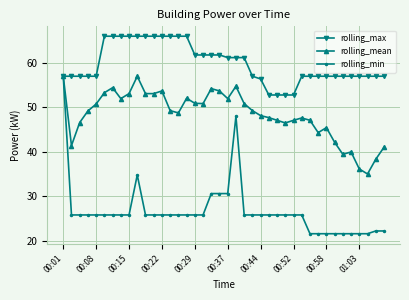

Which series has the largest total across all categories?

rolling_max